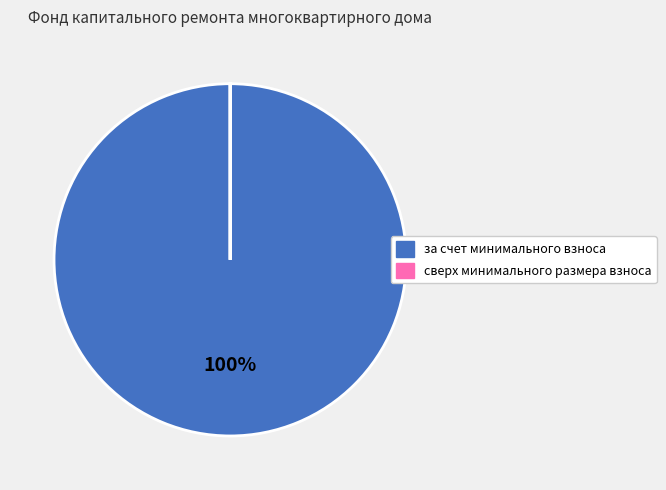

What is the largest slice in the pie chart?

за счет минимального взноса